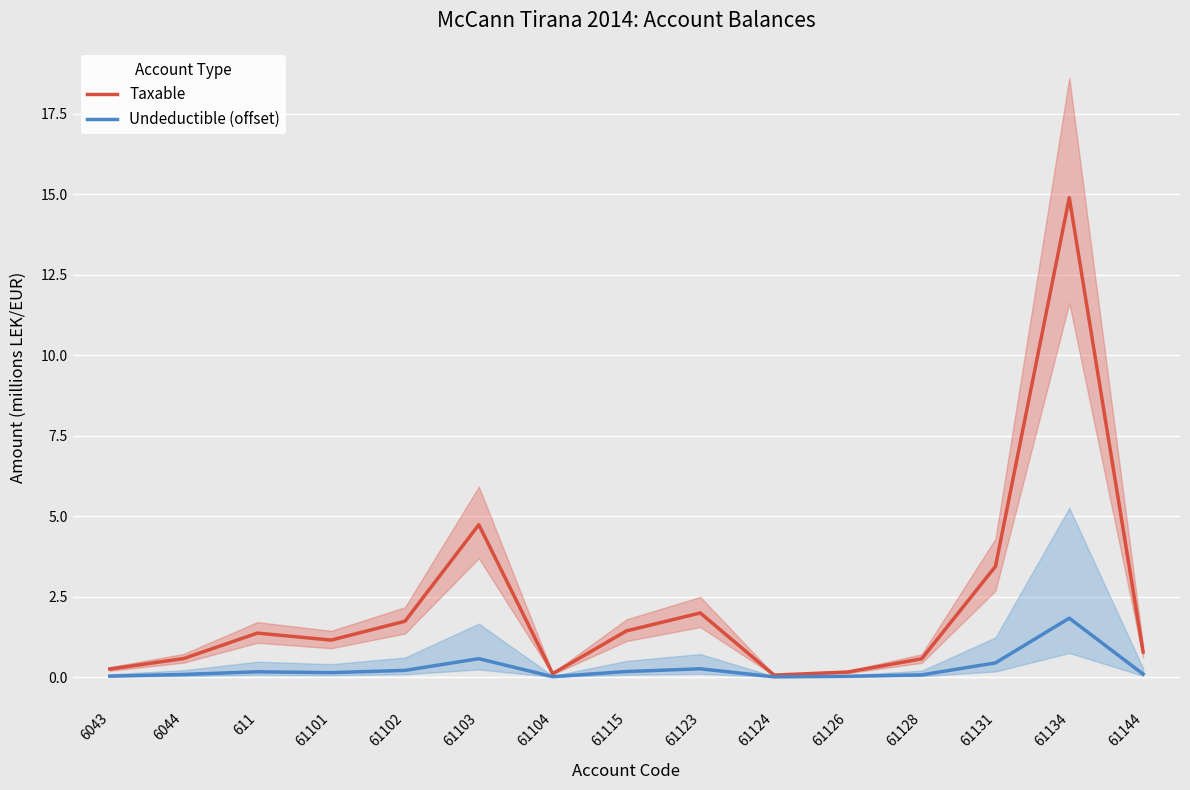

What is the highest value of the Taxable series?

14.9